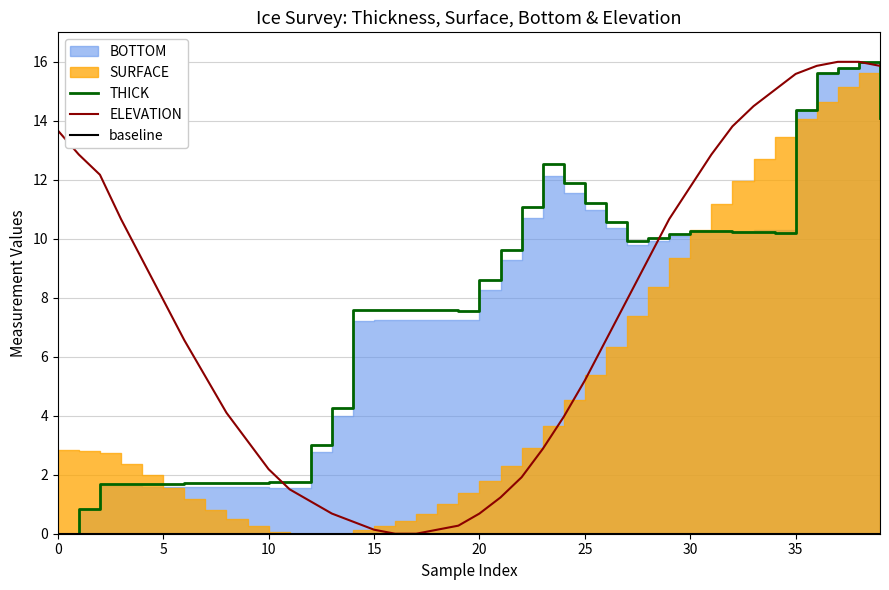

The value of THICK at 16 is 7.6. True or false?

True